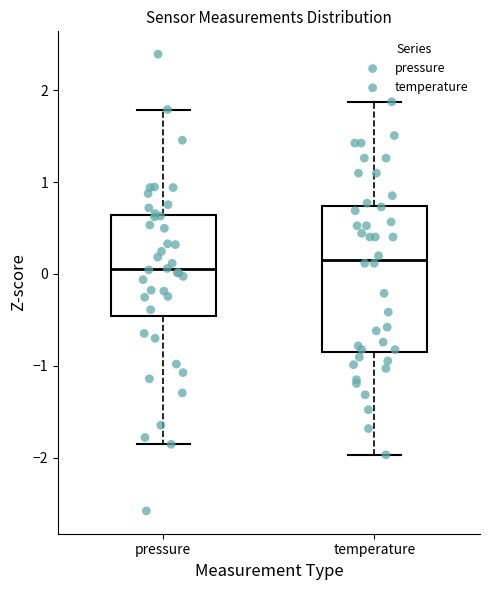

Reading left to right, transcribe this box plot: for each box, give where its median line is, the range the box spans, and where its two whiskers end, as read against the y-axis. The values are not printed on the chart, so give them approximately, as read against the axis.

pressure: median 0.1, box -0.5 to 0.6, whiskers -1.9 to 1.8
temperature: median 0.2, box -0.8 to 0.7, whiskers -2.0 to 1.9